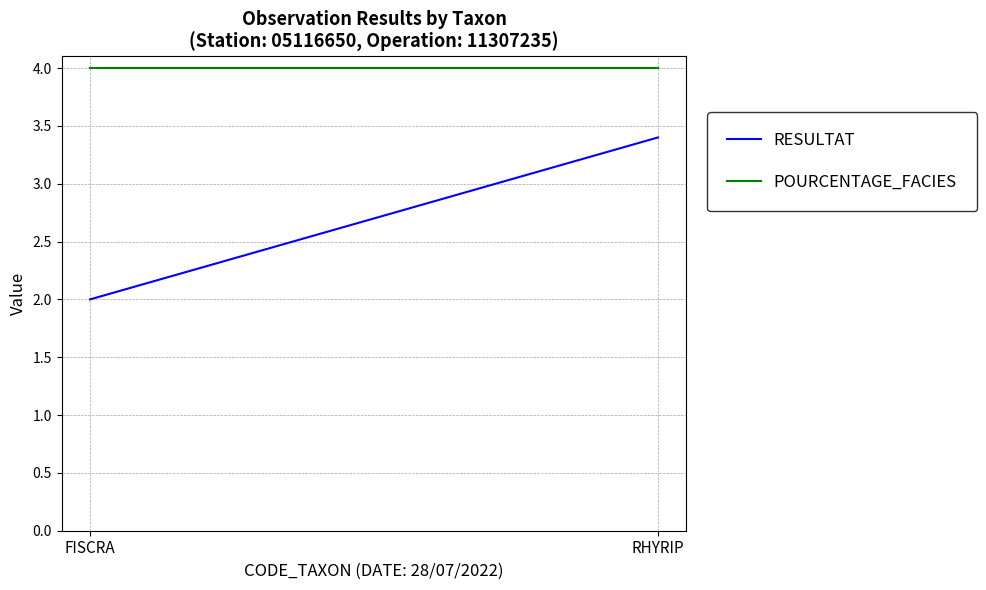

What is the spread (max minus min) of values at RHYRIP?

0.6